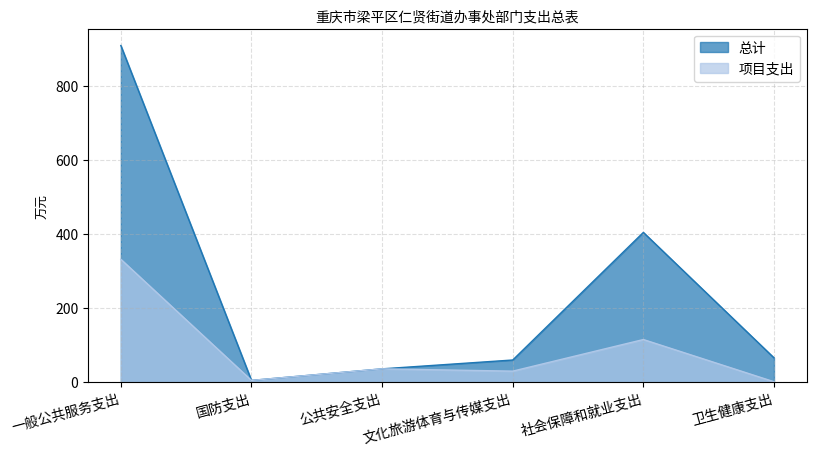

What are all the series names shown in the legend?

总计, 项目支出